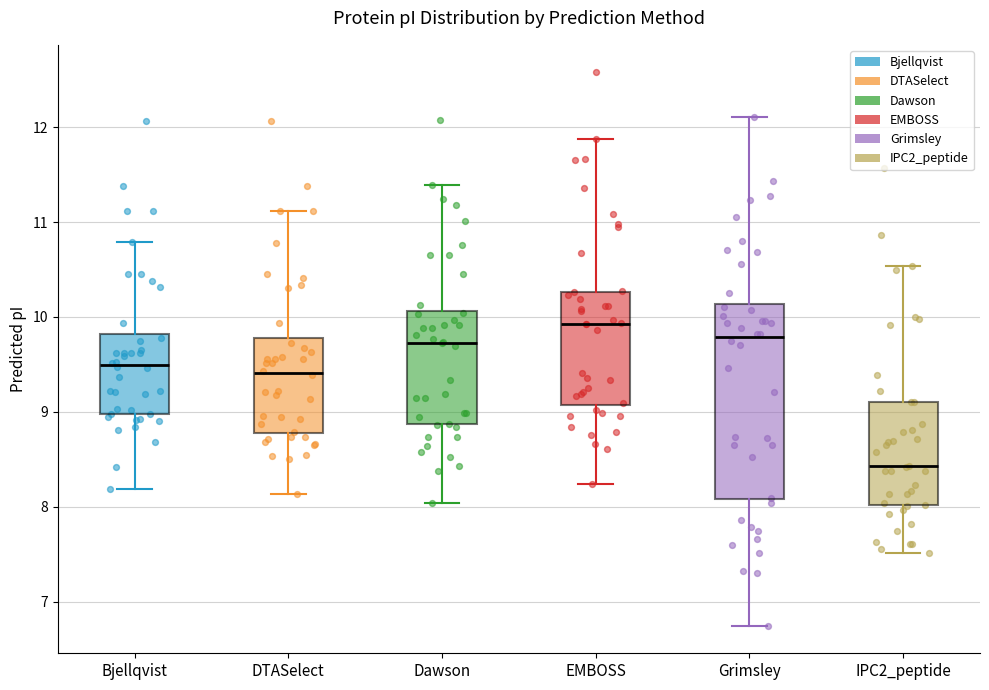

Which box's median line is the lowest?

IPC2_peptide